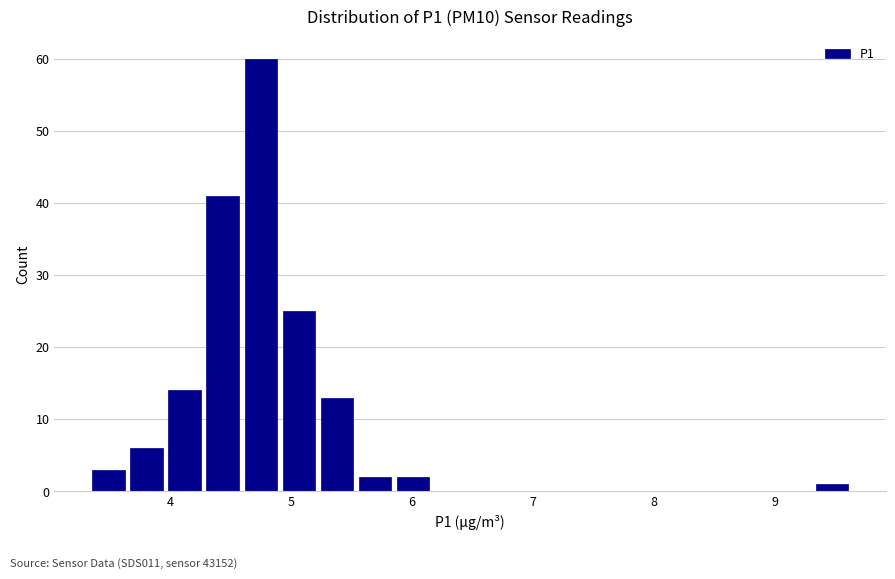

Read against the x-axis, roughly where is the centre of the tallest bar?

4.7